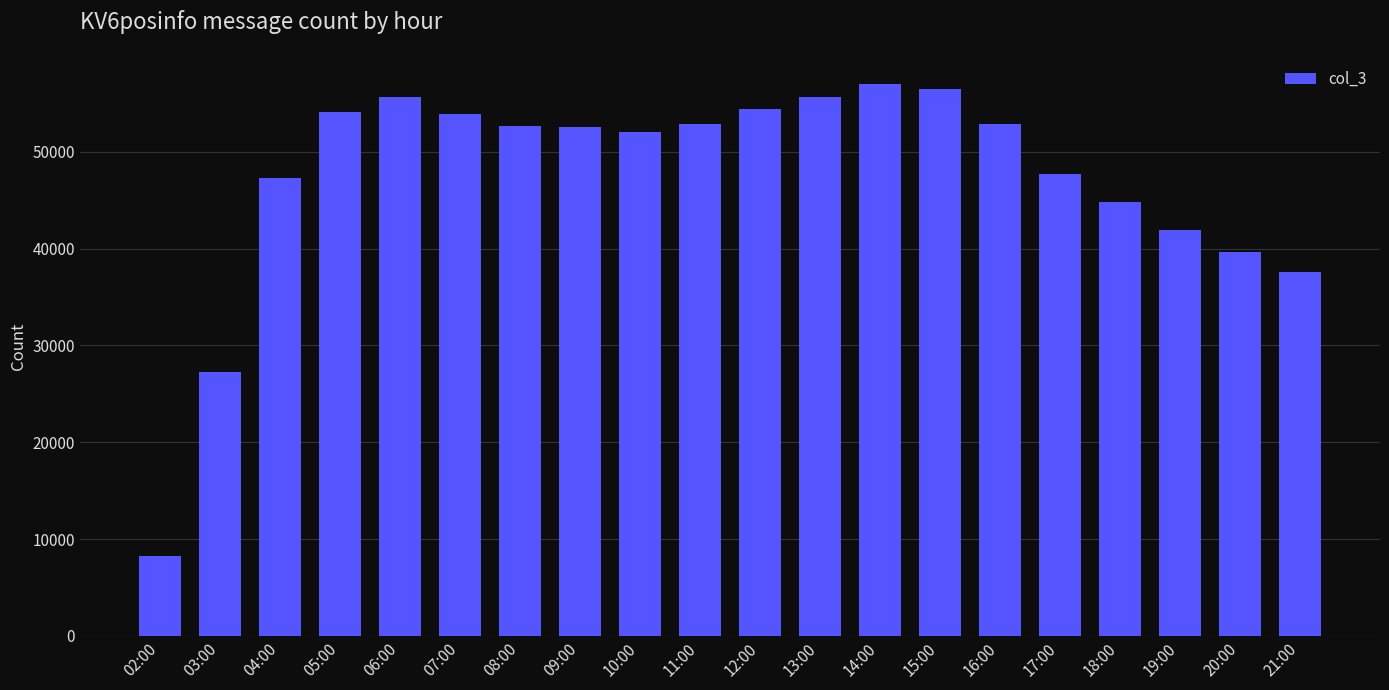

What is the value of the 12th bar from the left?

55631